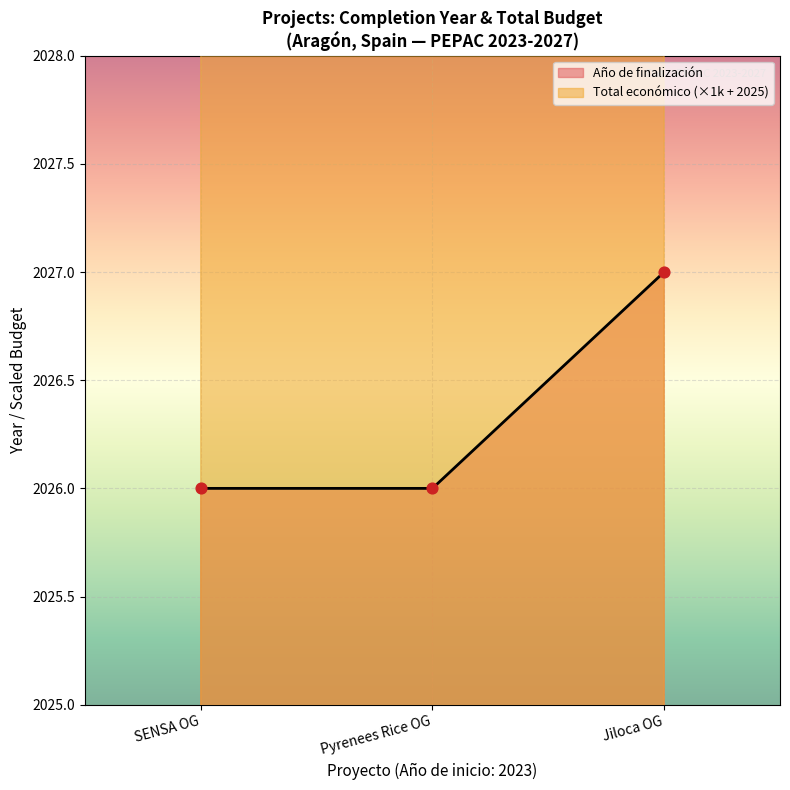

Which series contains the lowest Y value?

Año de finalización